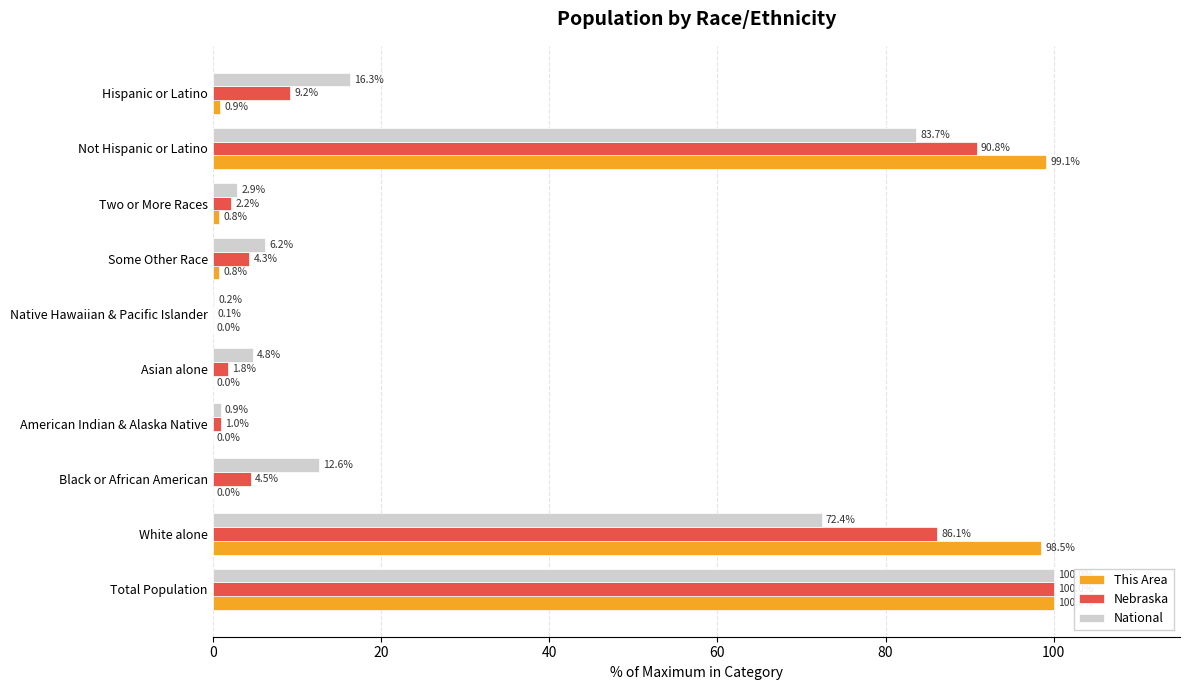

The value of National at Two or More Races is 2.9. True or false?

True